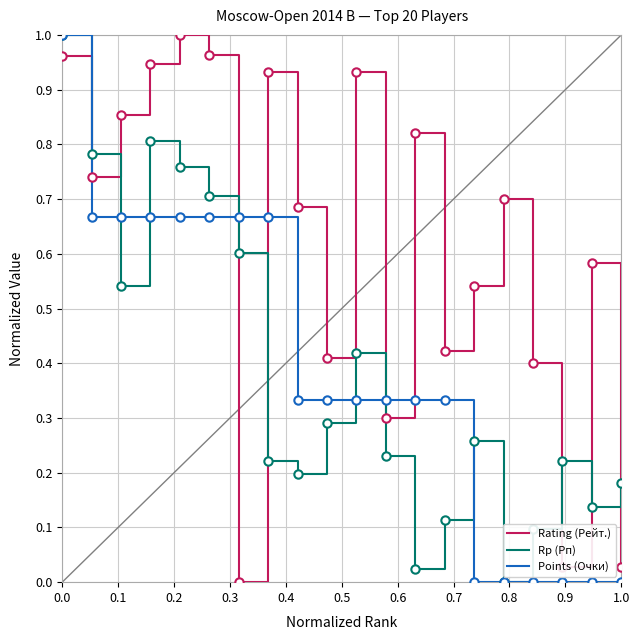

True or false: Rating (Рейт.) has more than 1 interior local peaks.

True